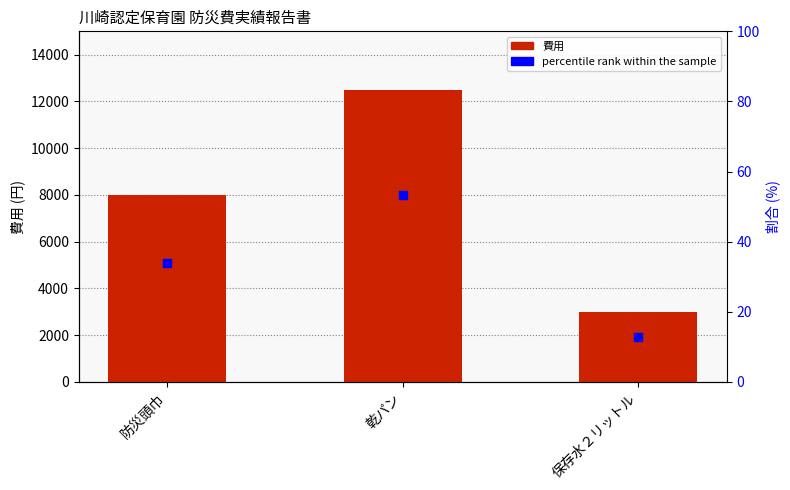

At how many categories does at least one series exceed 6601?

2